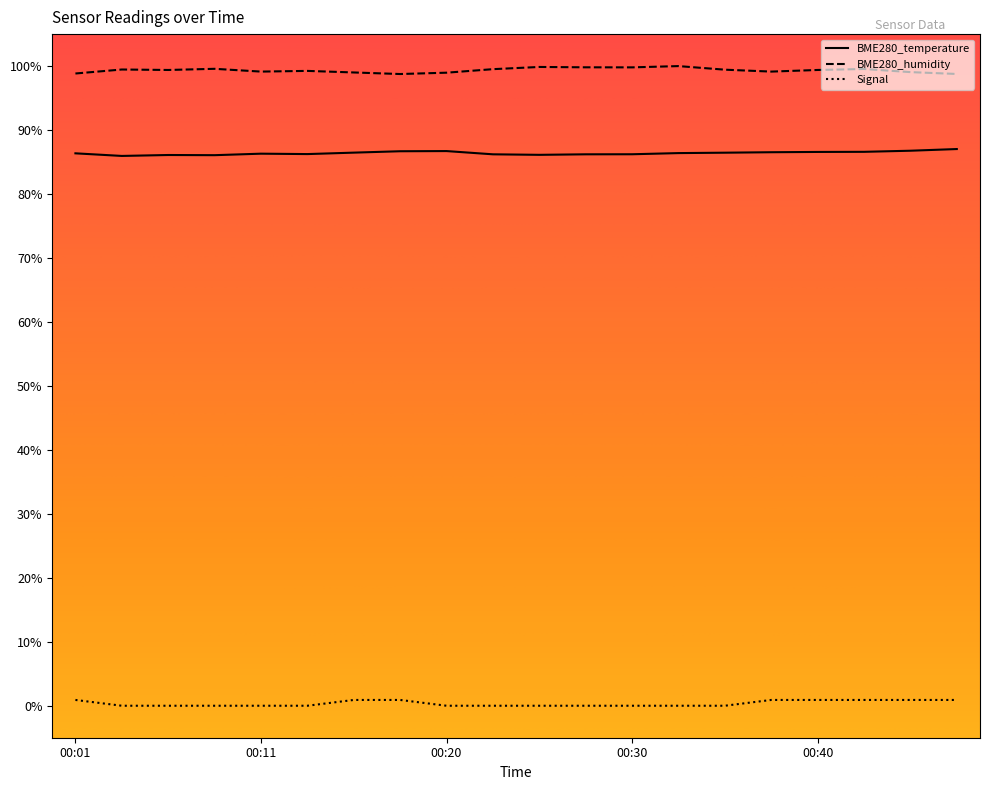

List the series in order of their peak value, highest first.

BME280_humidity, BME280_temperature, Signal